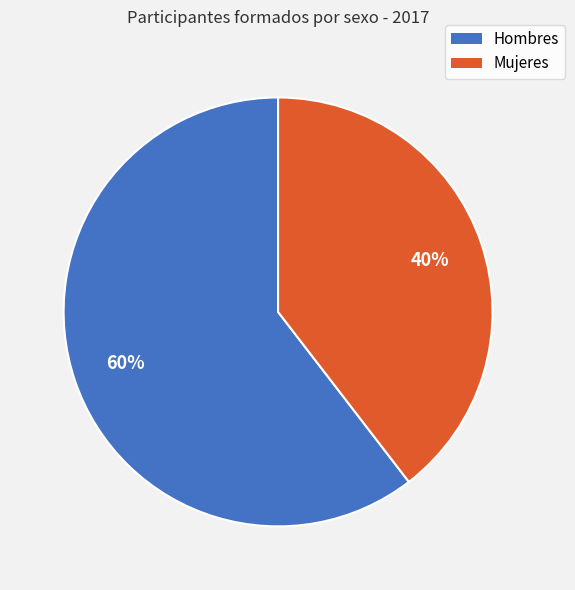

To the nearest percent, what percentage of the pie is Mujeres?

40%